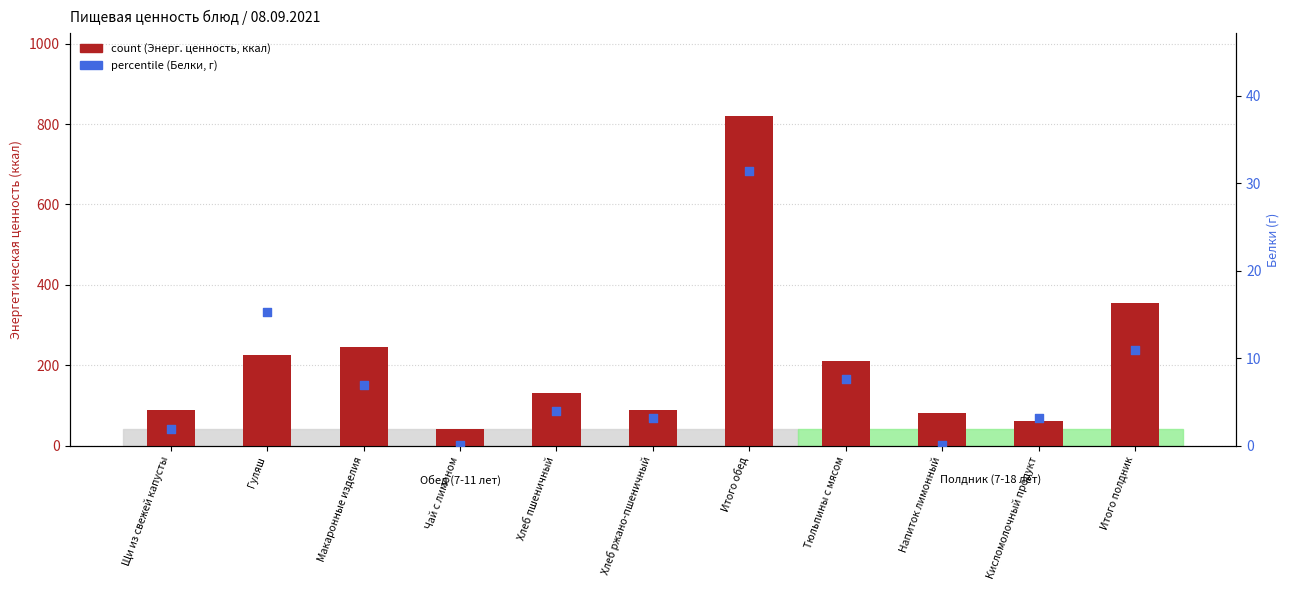

Is the value of percentile (Белки, г) at Макаронные изделия greater than the value of count (Энерг. ценность, ккал) at Напиток лимонный?

No